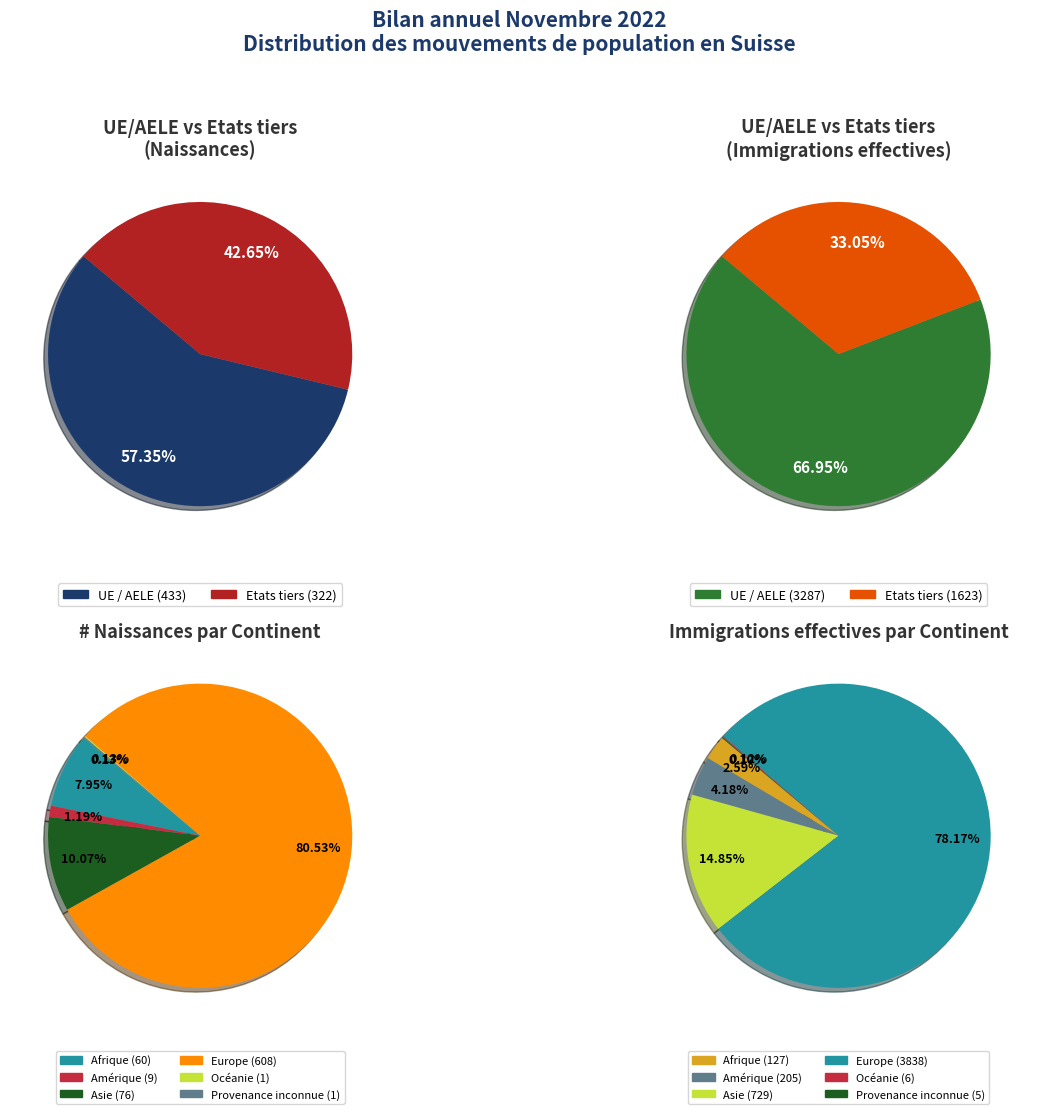

Is it true that Amérique is 1% of the pie?

True